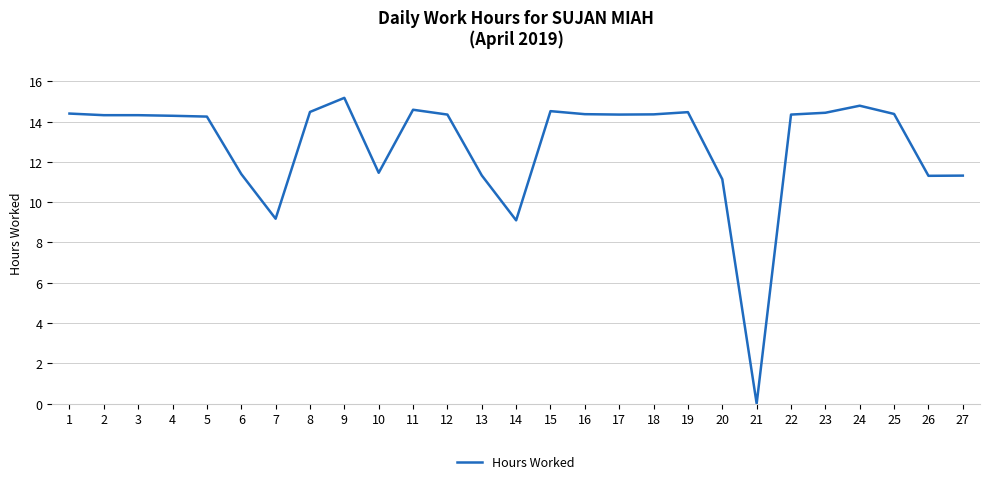

What is the ratio of the value at 2 to the value at 27?

1.3